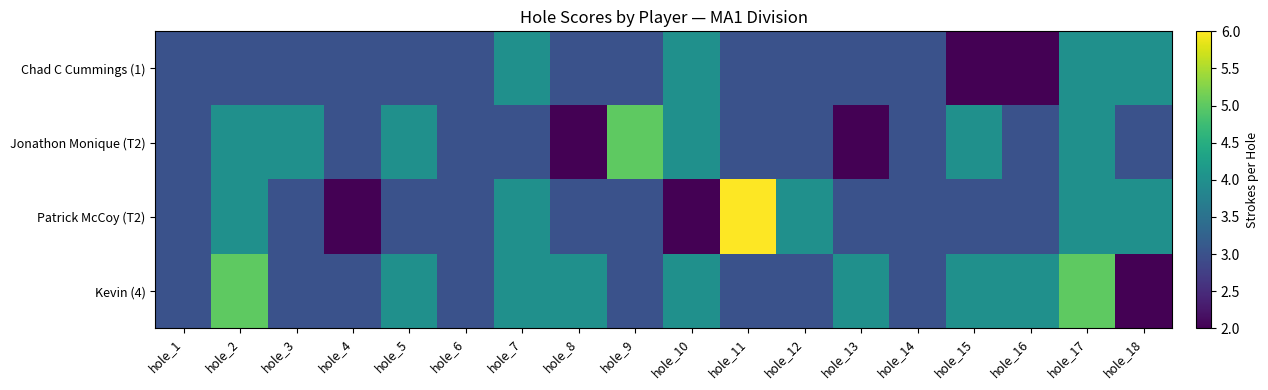

Rank the series by their maximum value, from highest to lowest.

Patrick McCoy (T2), Jonathon Monique (T2), Kevin (4), Chad C Cummings (1)